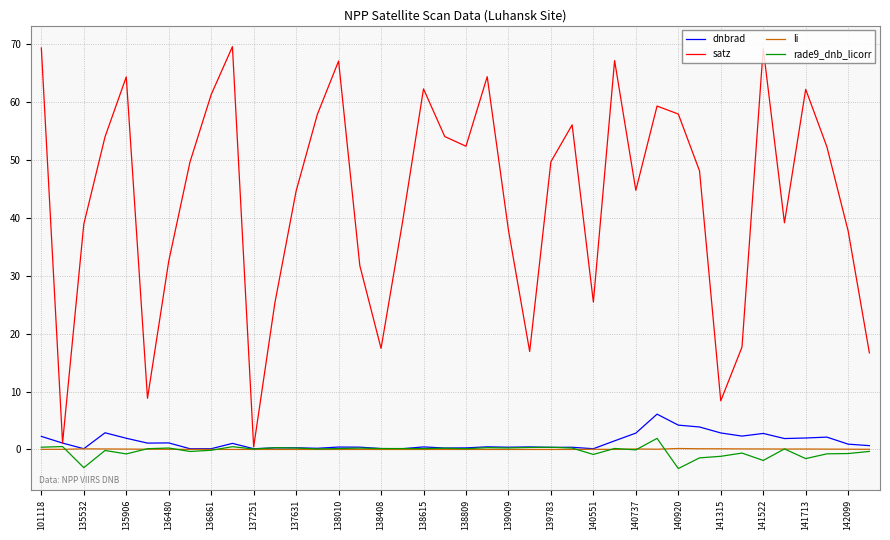

Which series has the largest range (max minus min)?

satz